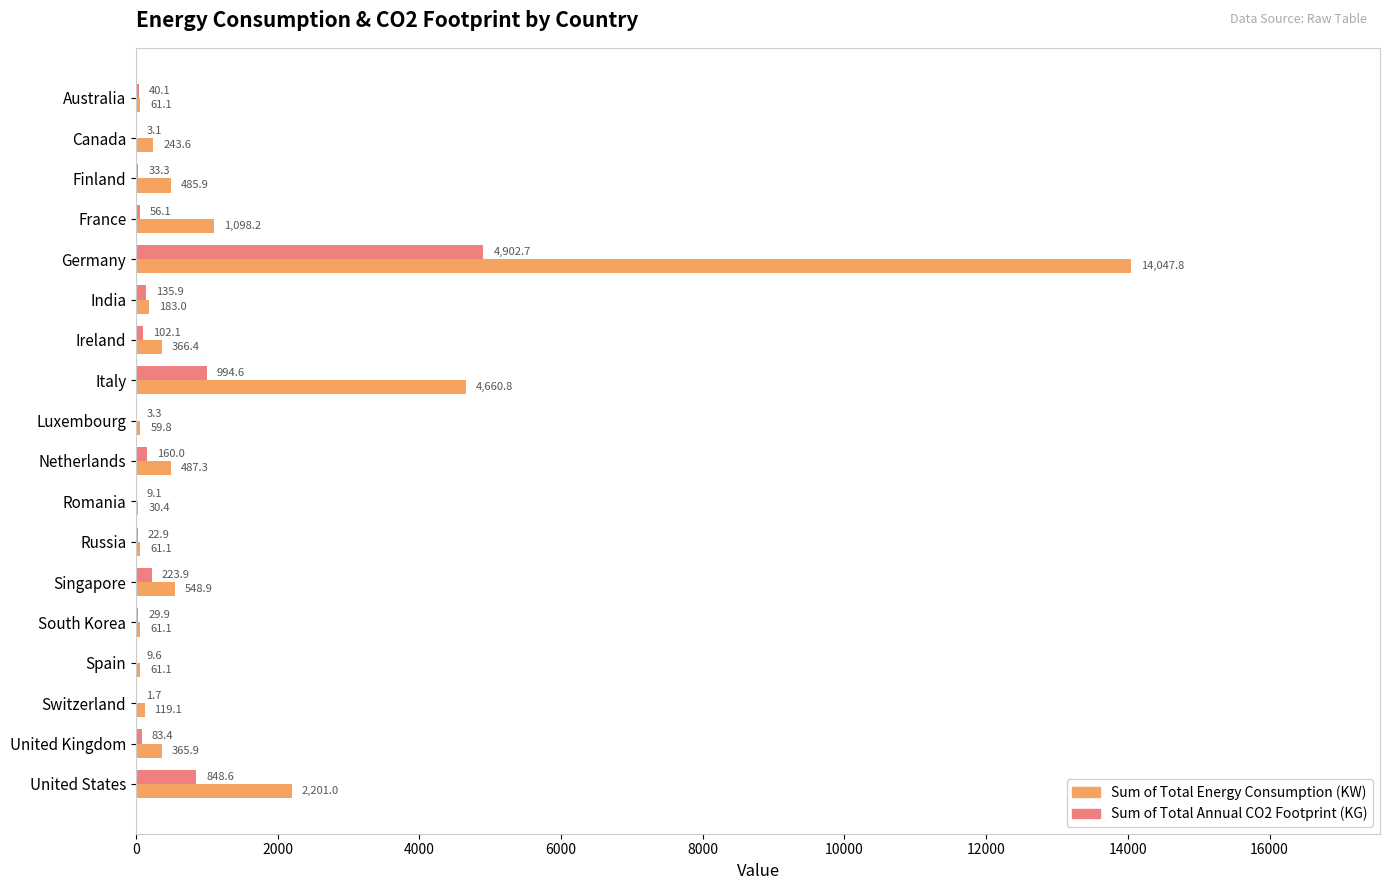

What is the sum of the Sum of Total Energy Consumption (KW) values at India and Canada?

426.6